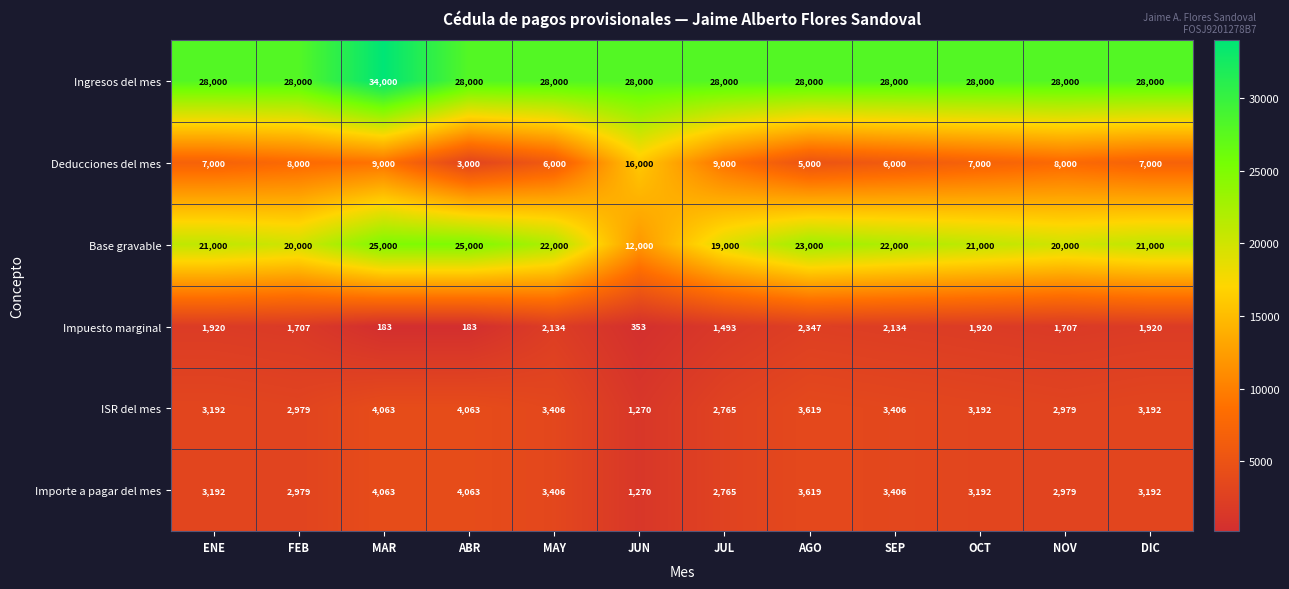

Is the value of Impuesto marginal at DIC greater than the value of Importe a pagar del mes at JUN?

Yes